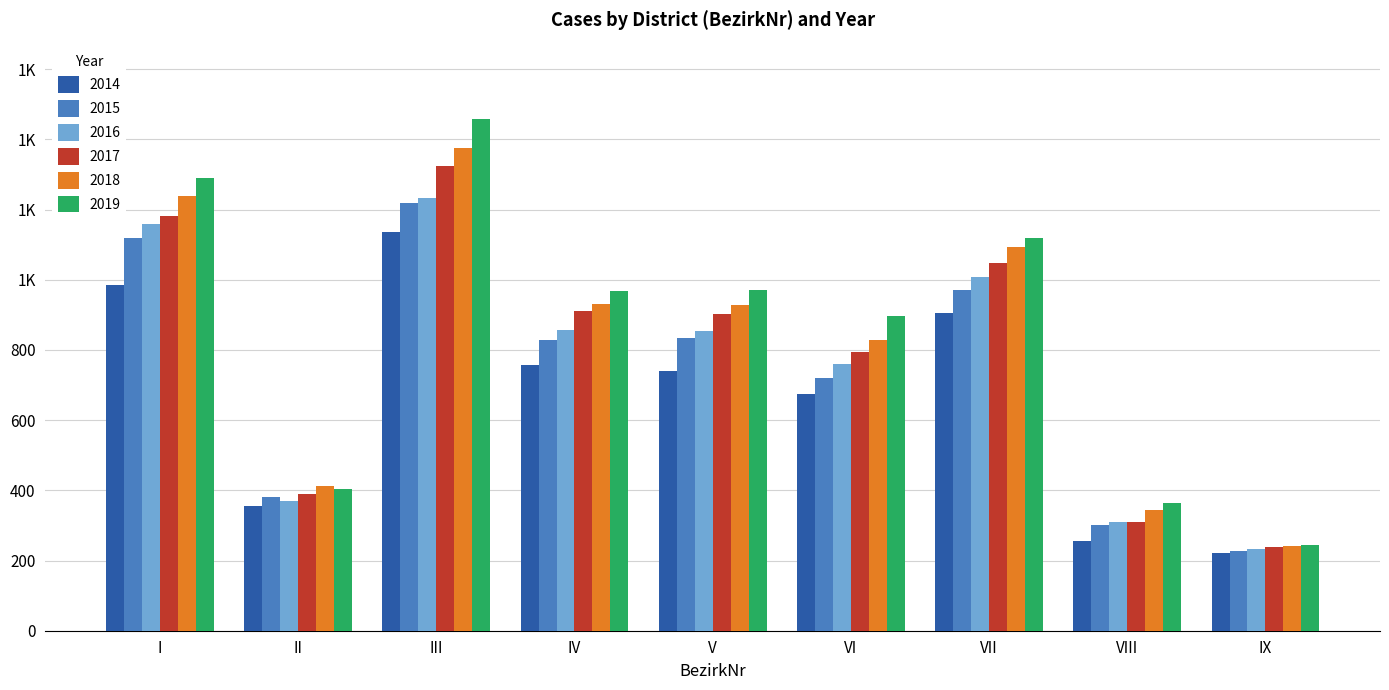

What is the minimum value for 2019?

245